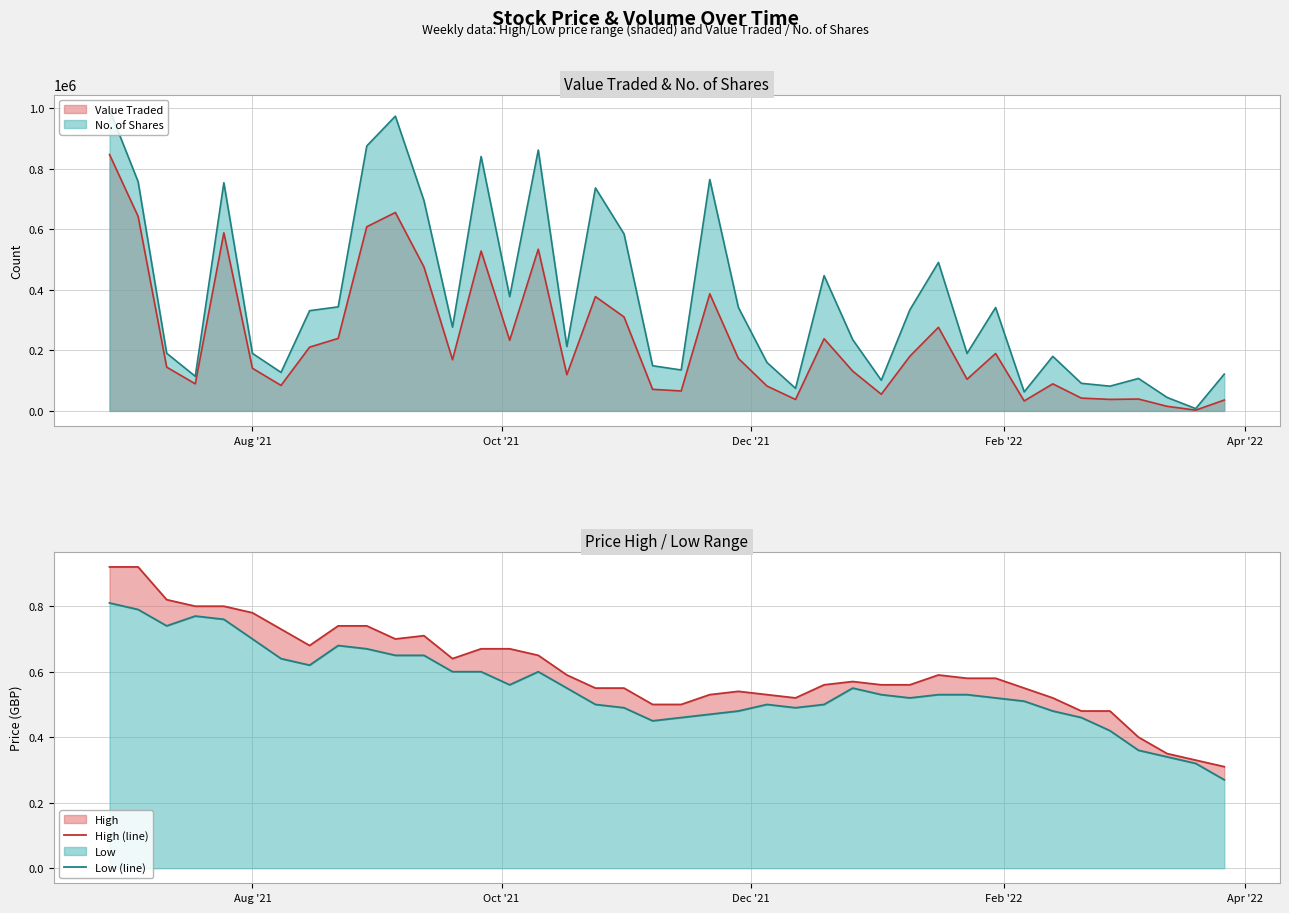

What is the highest value of the Value Traded series?

846164